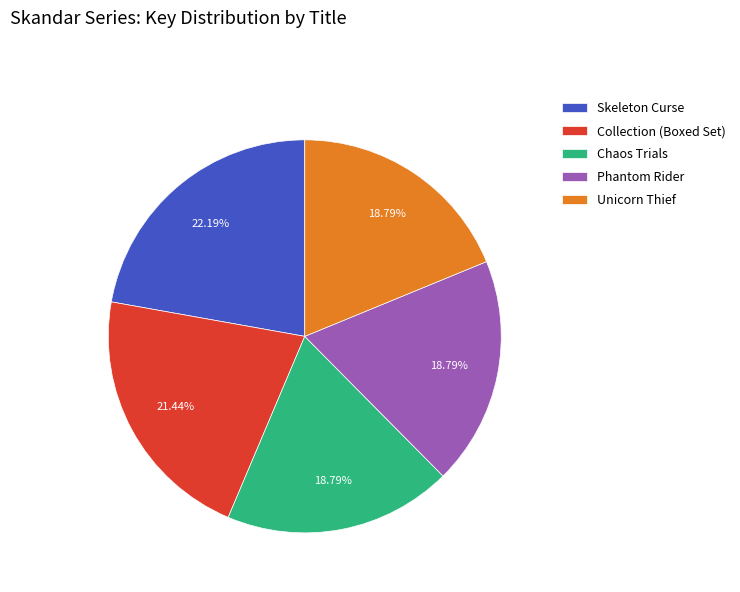

Combined, do Phantom Rider and Collection (Boxed Set) account for over 50%?

No